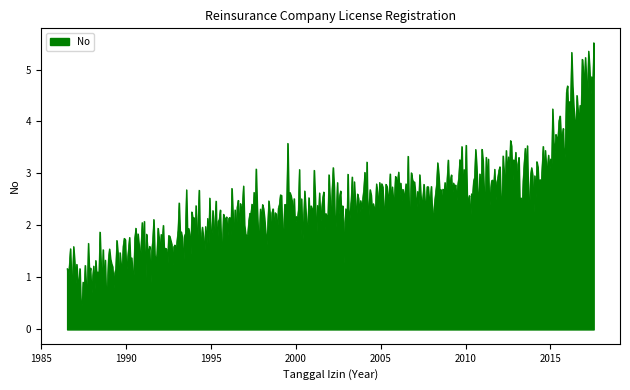

True or false: there are more than 1 points higher than both neighbors.

True